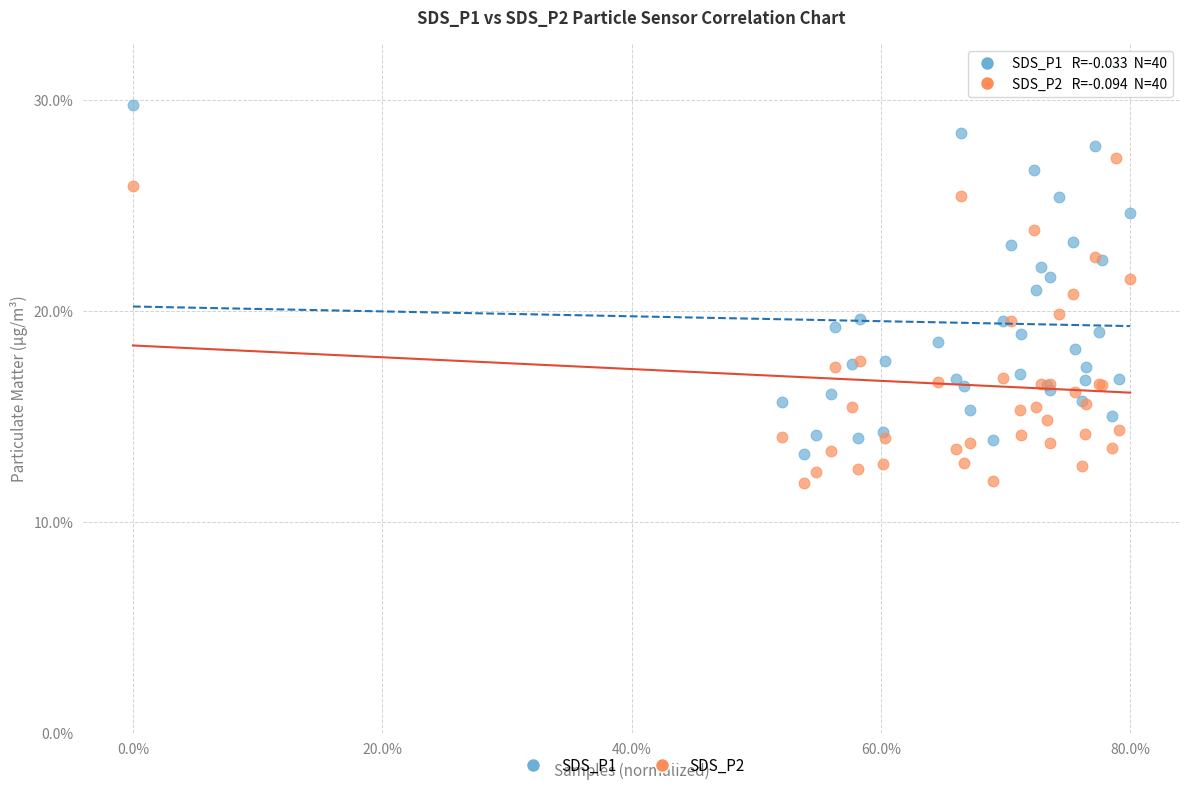

Which series has the widest spread of Y values?

SDS_P1